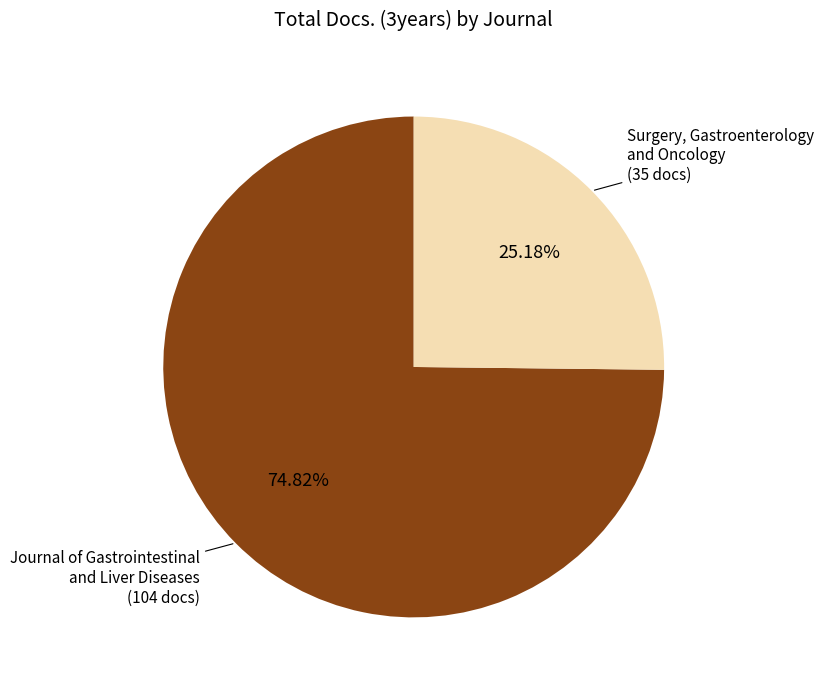

To the nearest percent, what is the difference between the largest and smallest slice percentages?

50%